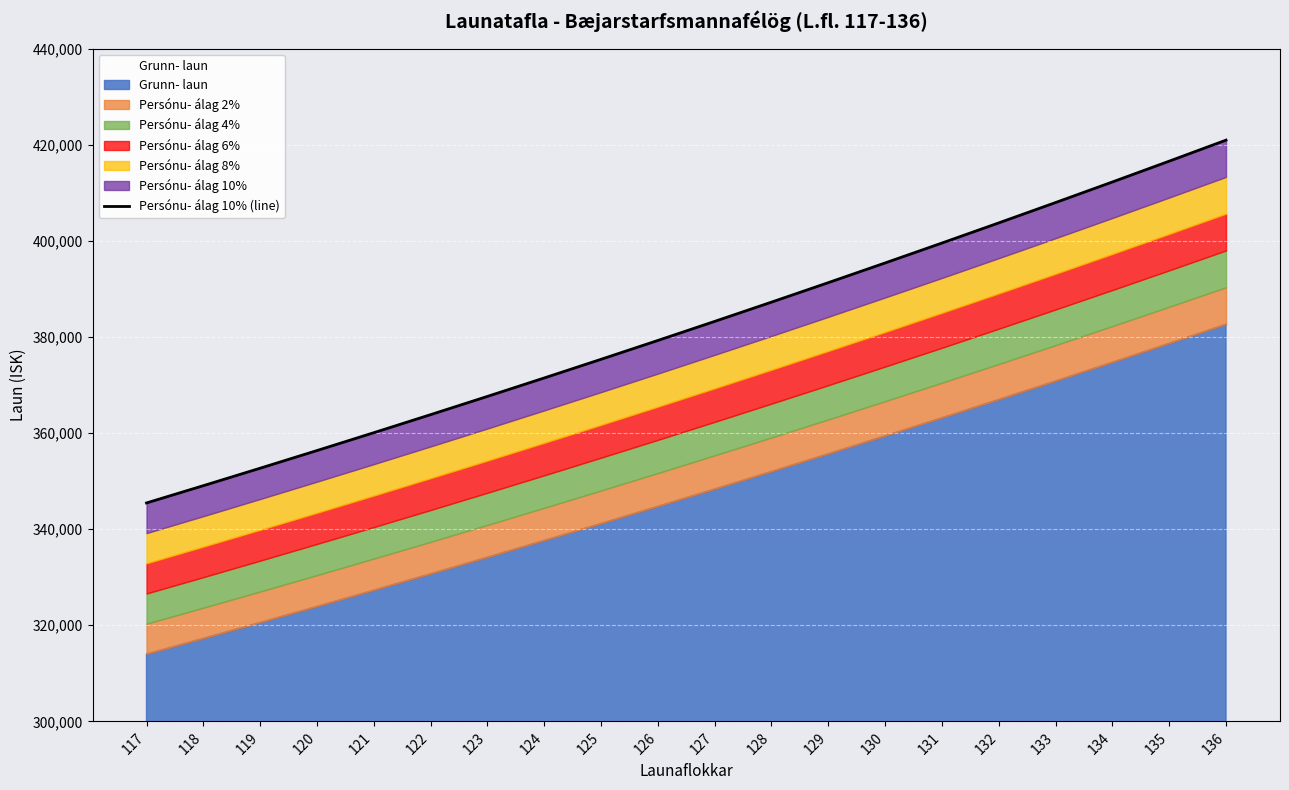

Which category has the highest value across all series?

136